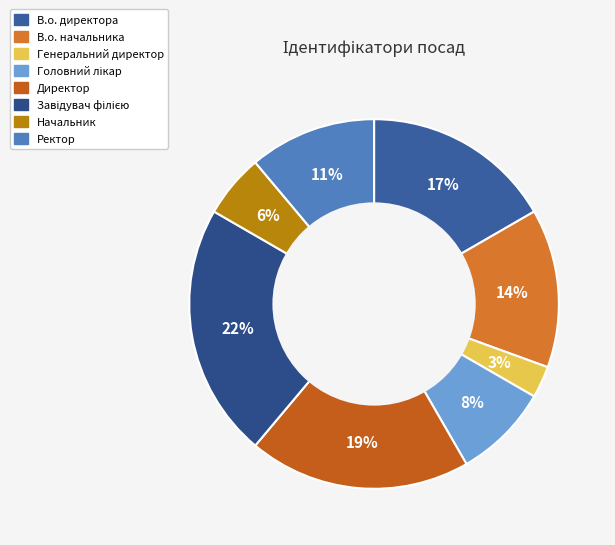

How much of the chart is everything except Головний лікар?

91.7%